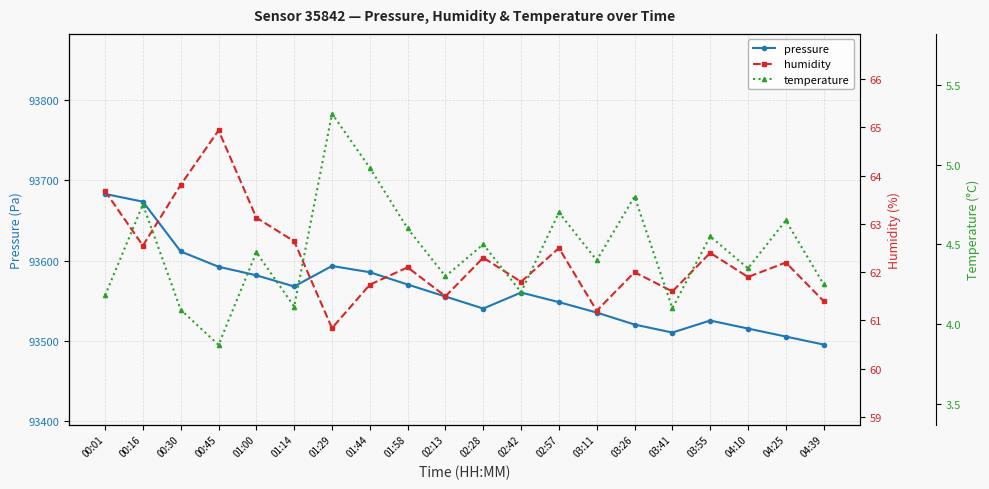

Rank the series at 00:45 from highest to lowest value.

pressure, humidity, temperature